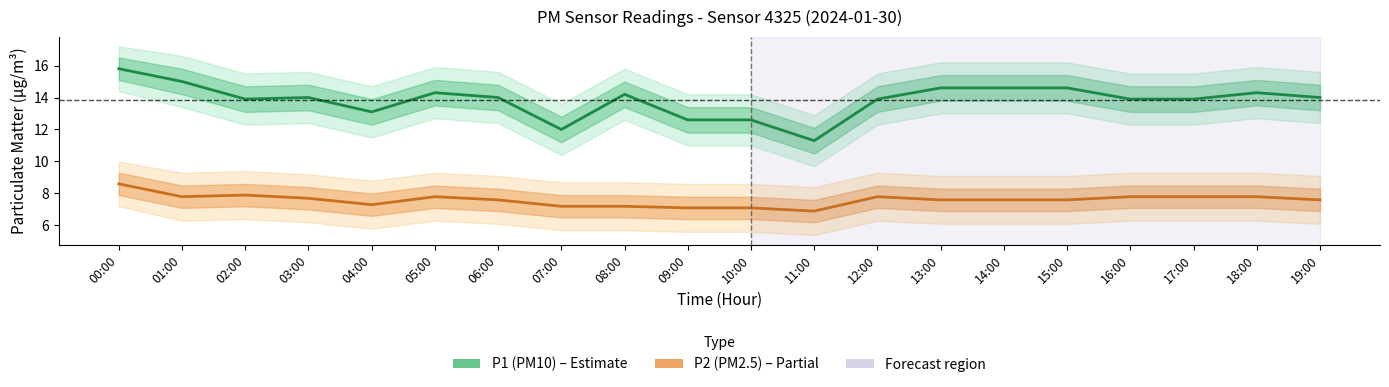

True or false: P2 (PM2.5) and P1 (PM10) intersect in this chart.

False